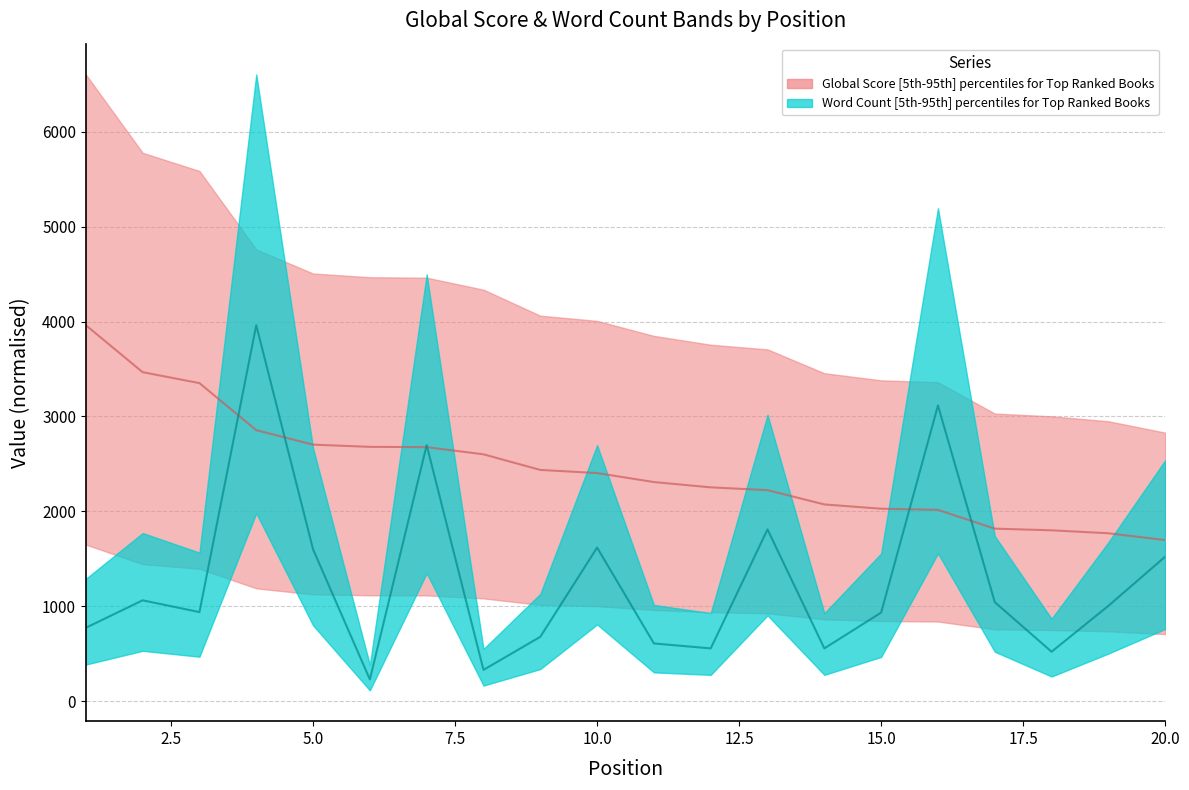

List the labels in order of Word Count value, largest first.

4, 16, 7, 13, 10, 5, 20, 2, 17, 19, 3, 15, 1, 9, 11, 12, 14, 18, 8, 6